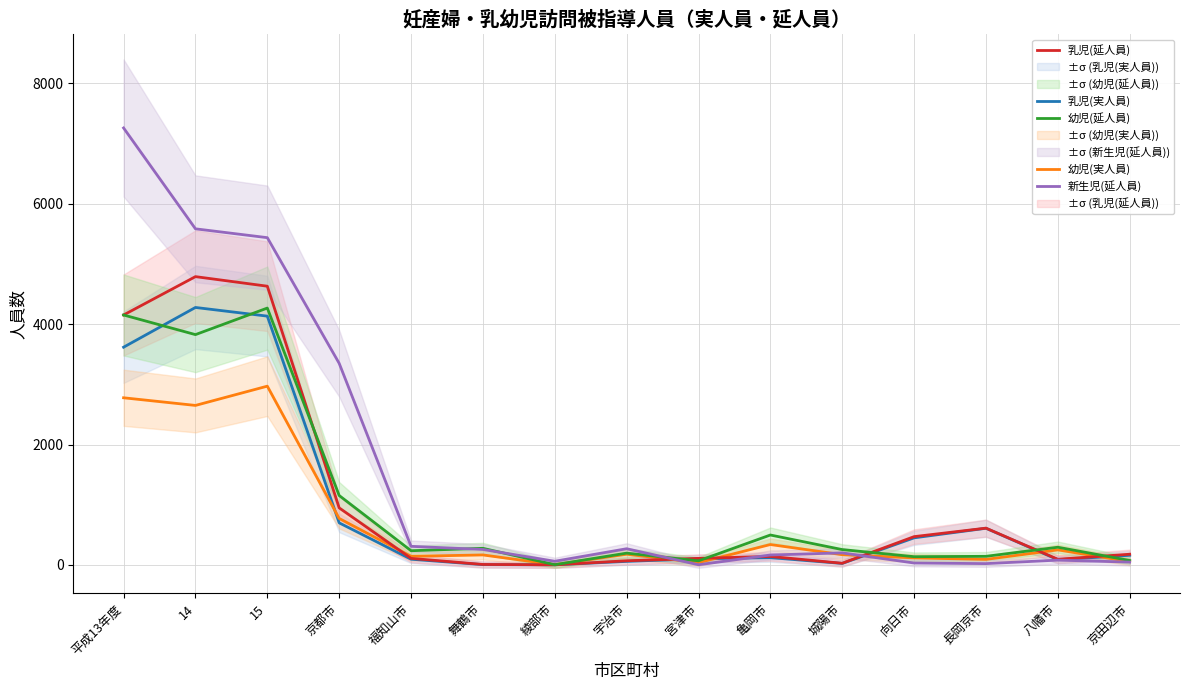

Between 福知山市 and 宮津市, which is larger?

宮津市